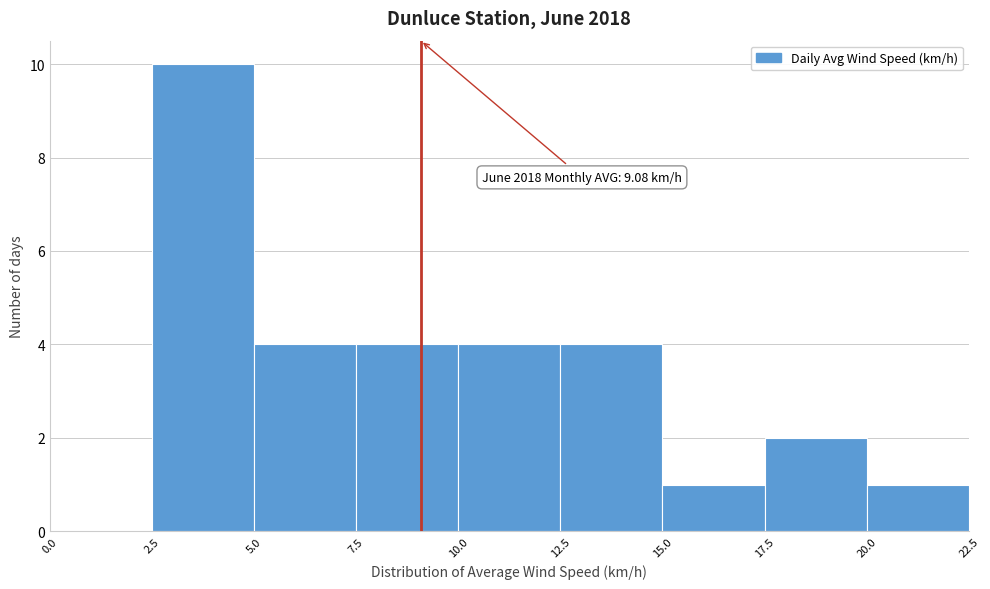

Over which range of the x-axis is the bar tallest?

2.5 to 5.0